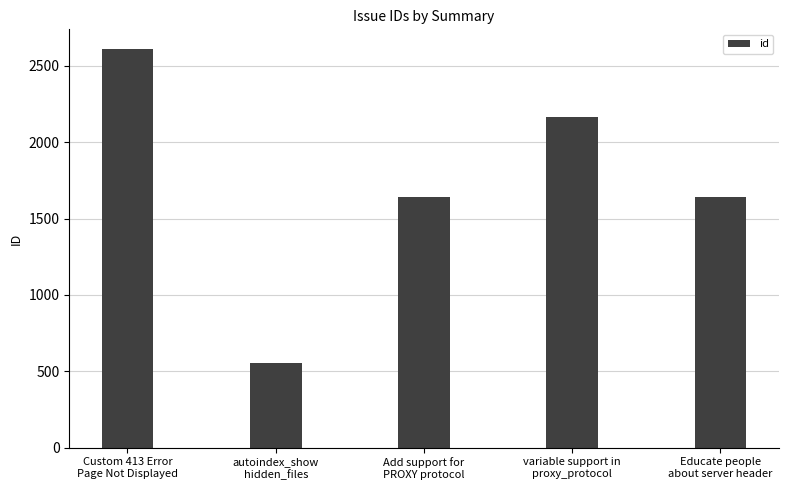

How many data points does each series have?

5